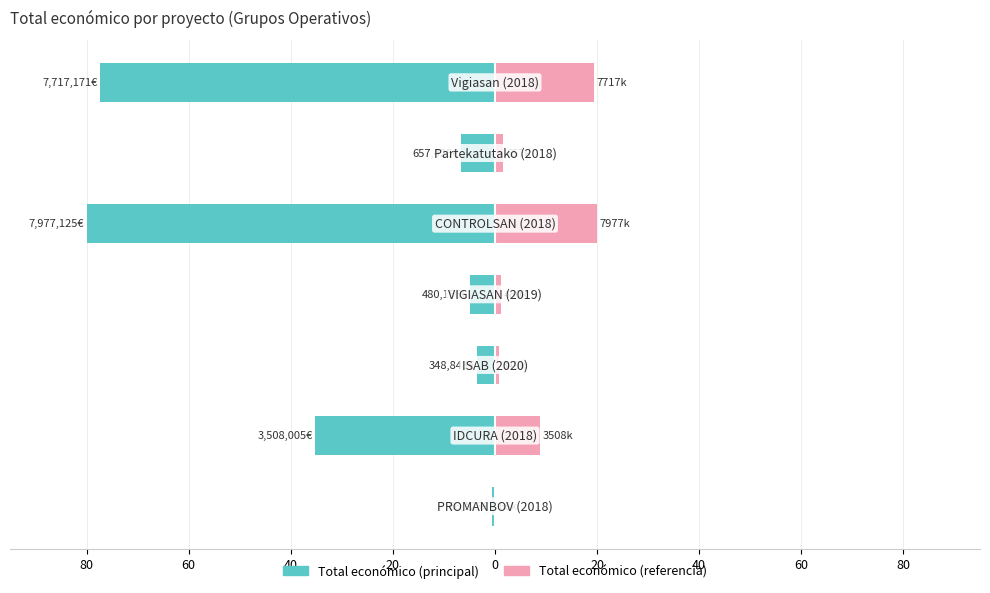

Count the number of categories in the chart.

7